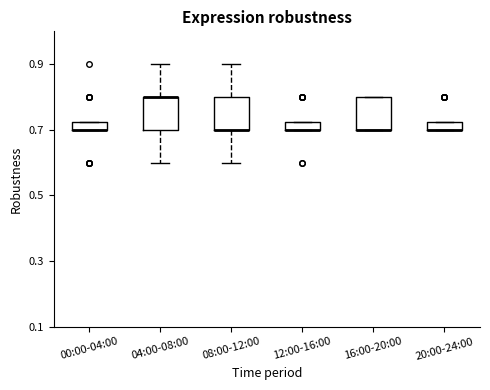

Where is the lower edge of the box for 16:00-20:00 on the y-axis? The values are not printed on the chart, so give them approximately, as read against the axis.

0.70